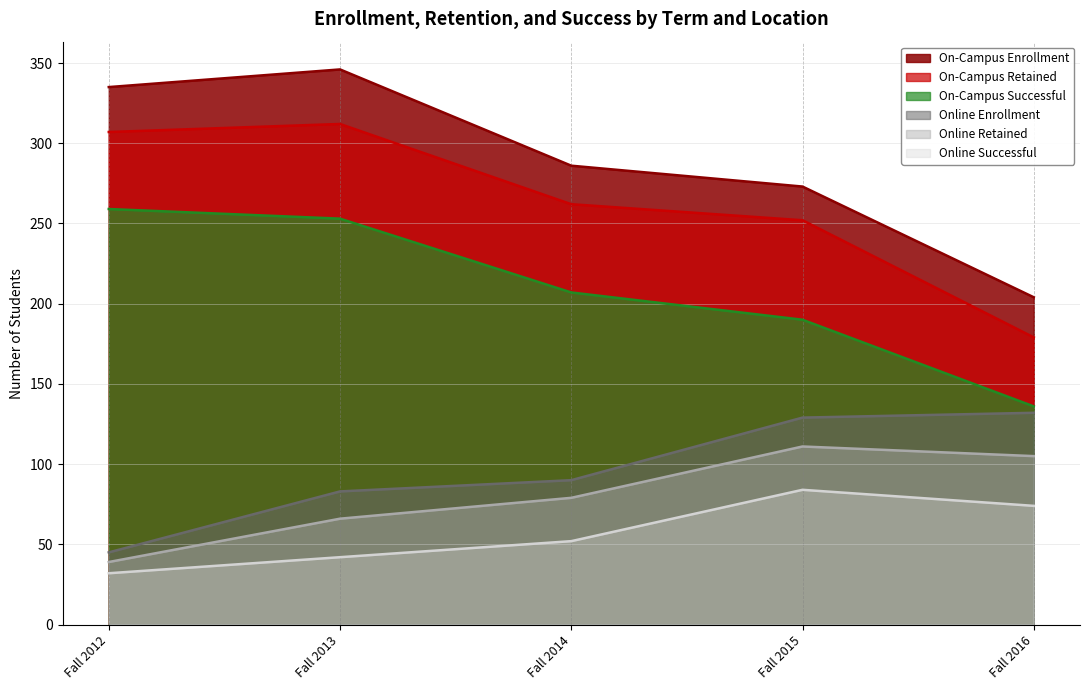

What is the average value of the On-Campus Retained series?

262